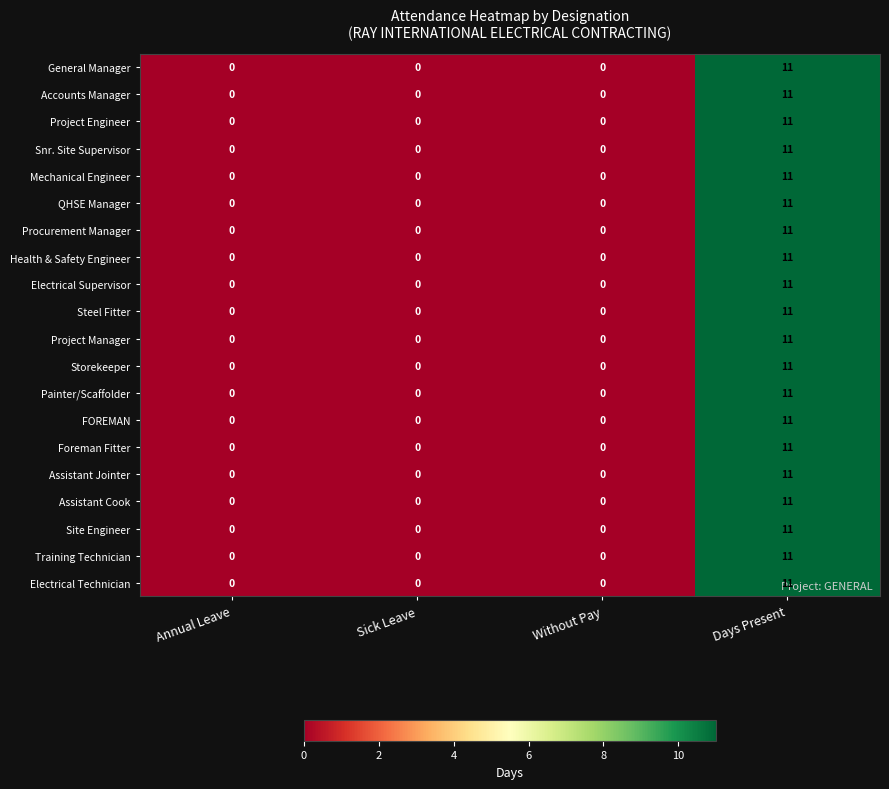

At which category does the chart reach its peak across all series?

Days Present